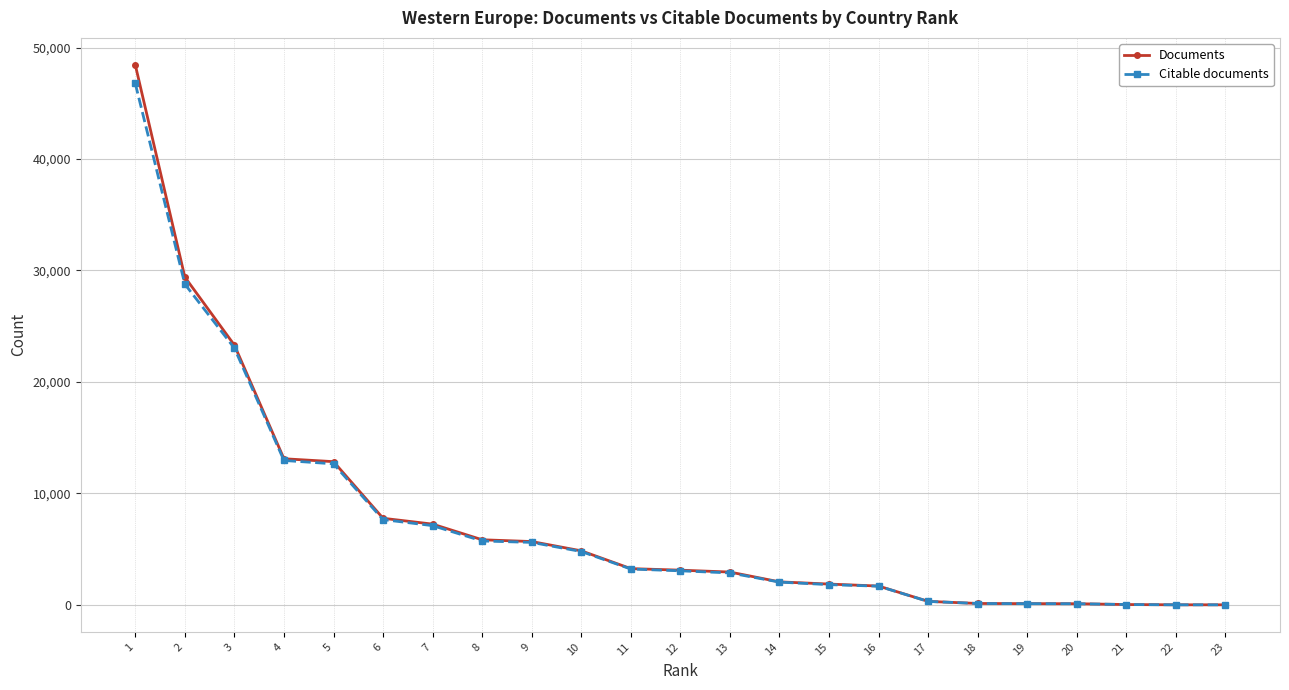

Between 4 and 15, which series saw the biggest shift?

Documents